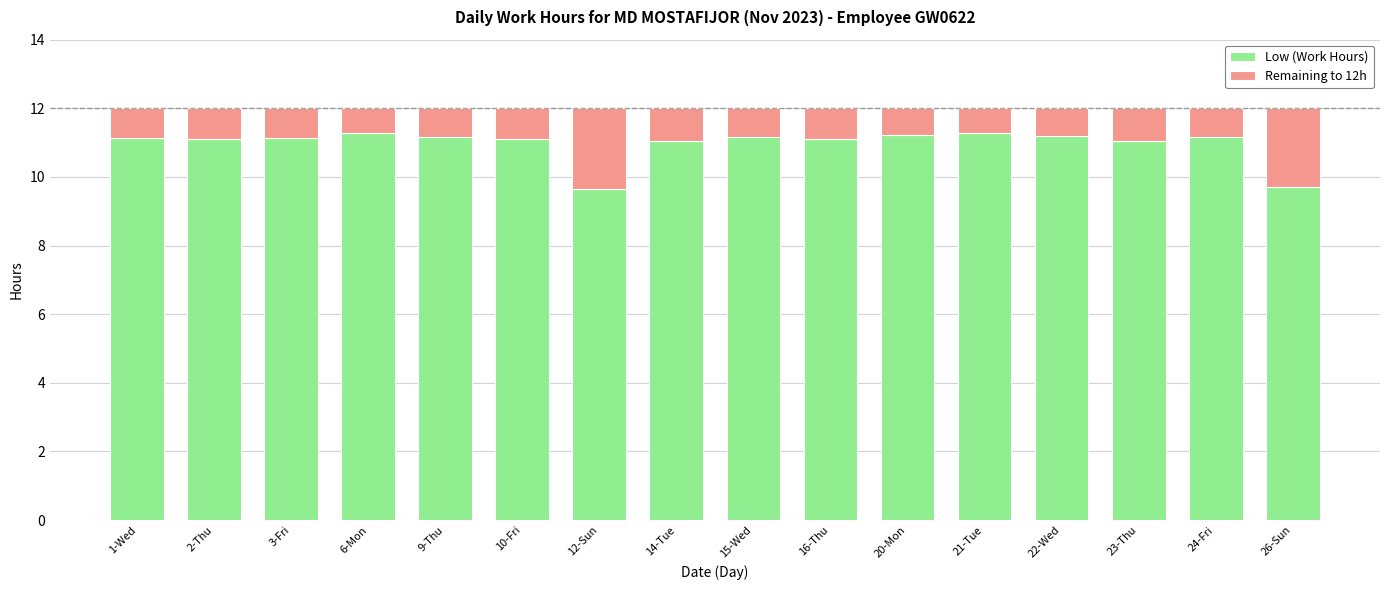

What is the total value across all series at 16-Thu?

12.0